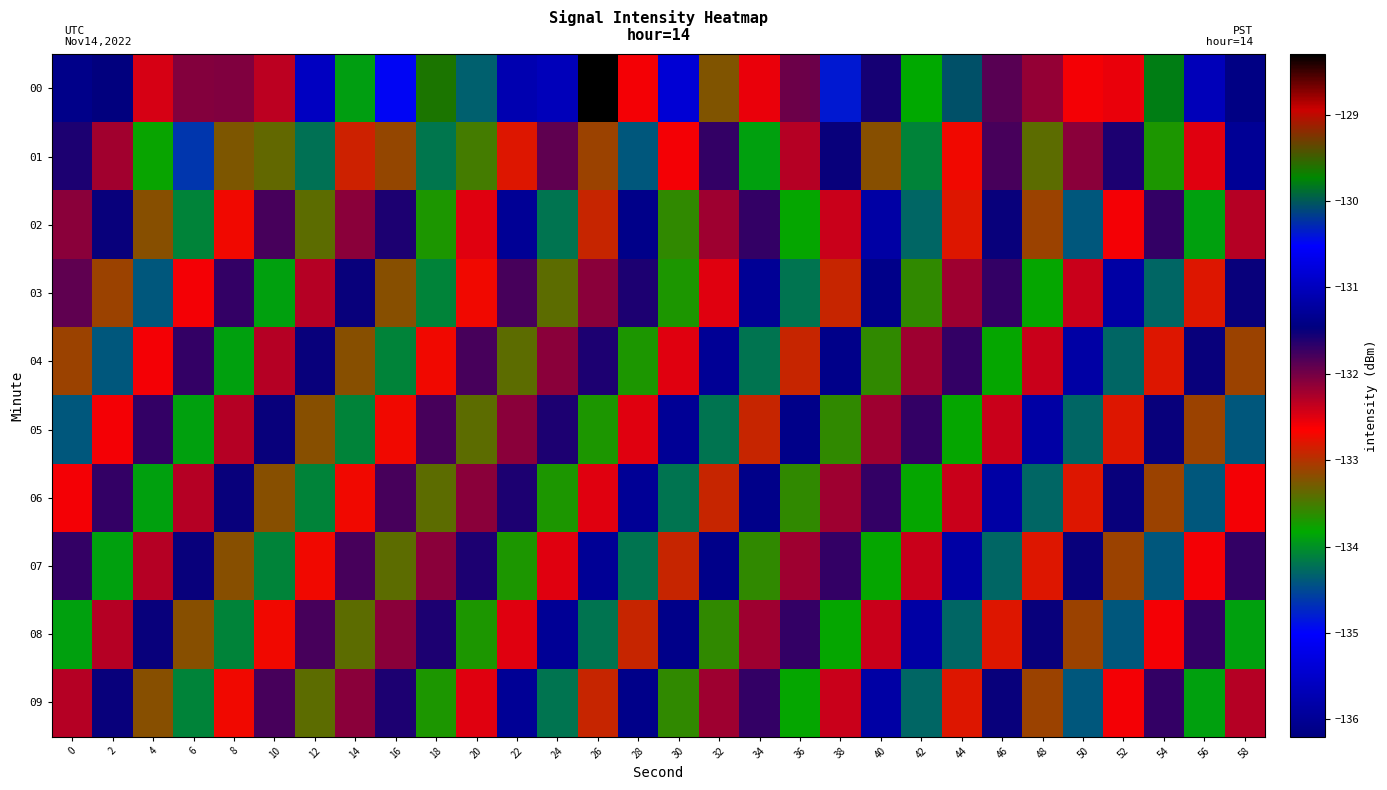

Which series has the largest range (max minus min)?

00